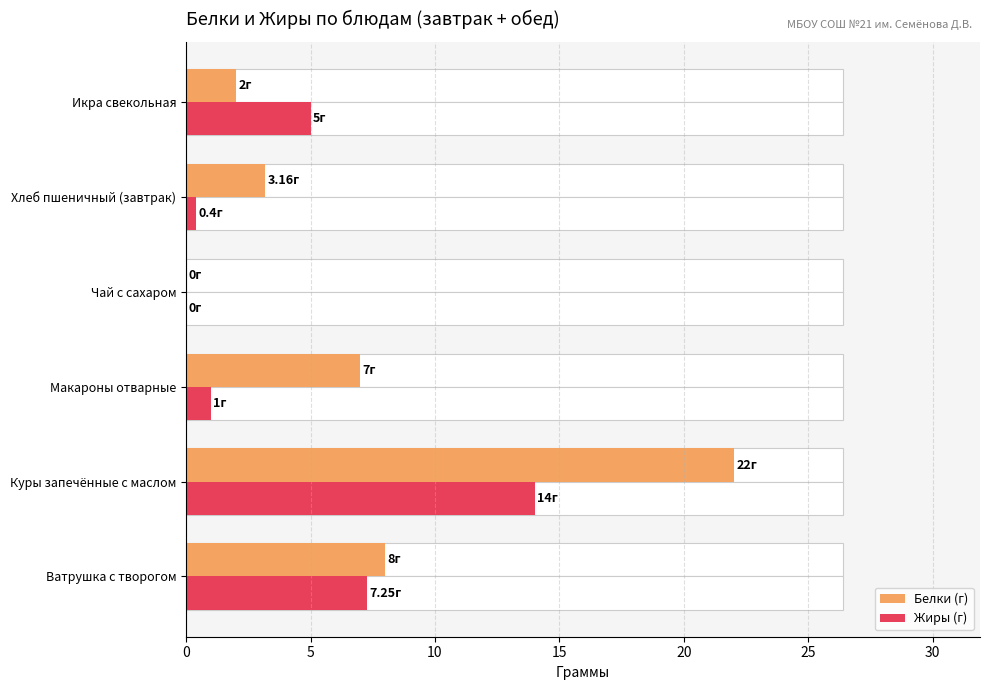

What is the difference between the maximum and minimum values in the Жиры (г) series?

14.0